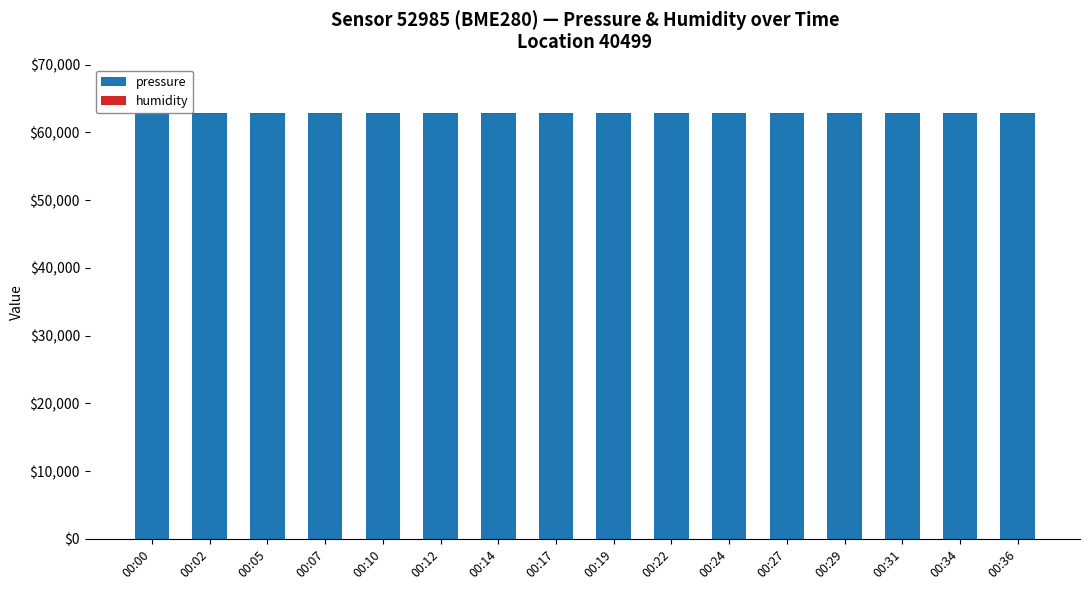

What is the highest value of the pressure series?

62697.8